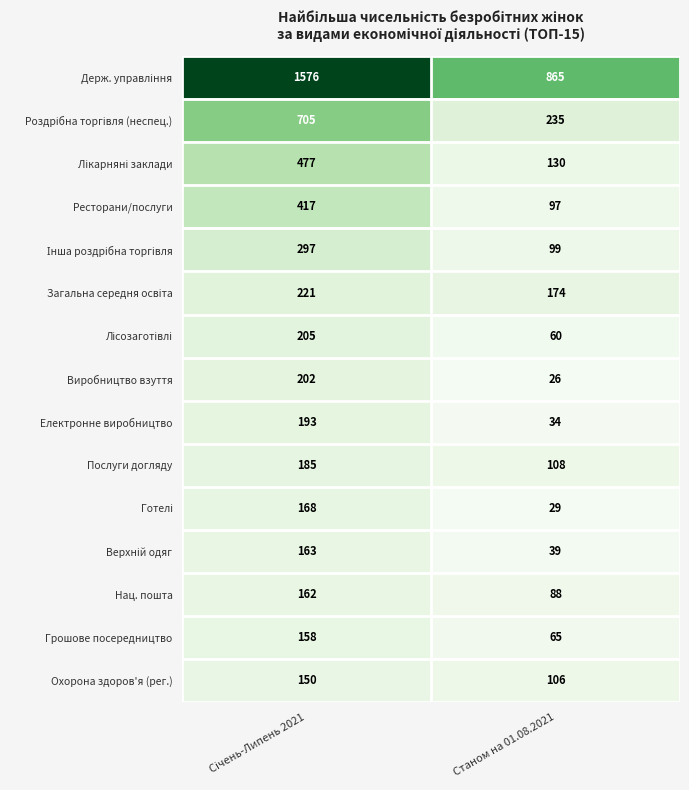

The Нац. пошта series shows 88 at Станом на 01.08.2021. True or false?

True